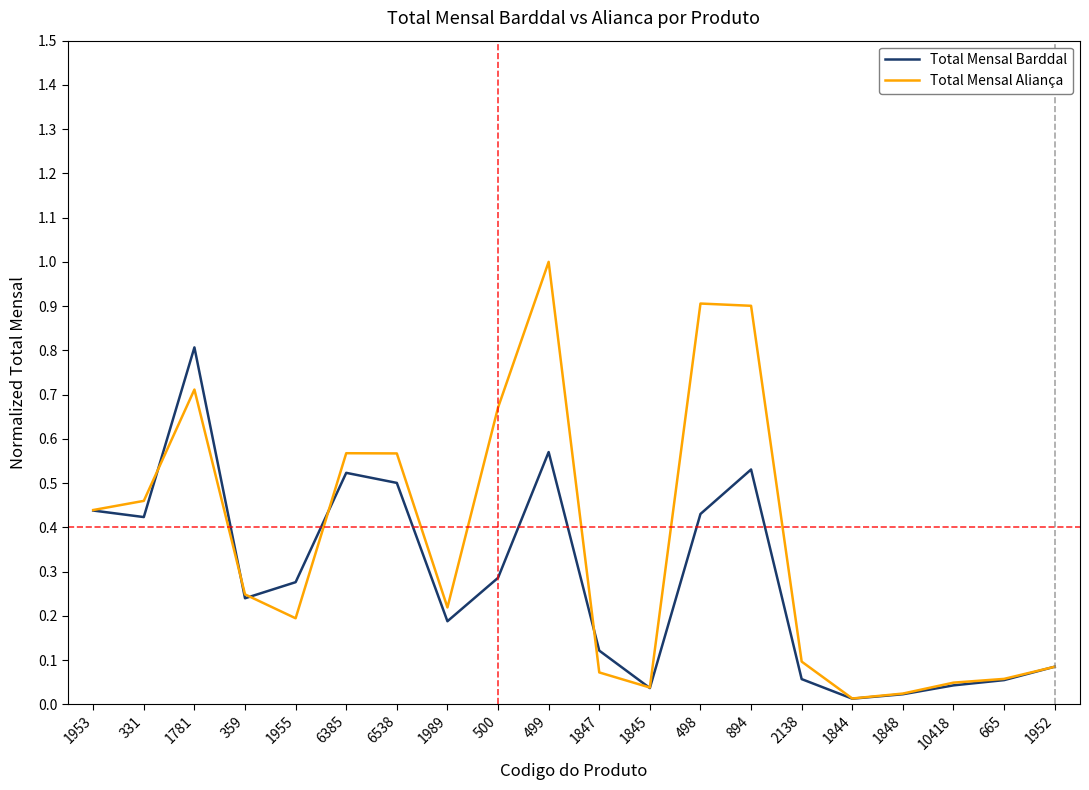

Count the number of data series in this chart.

2